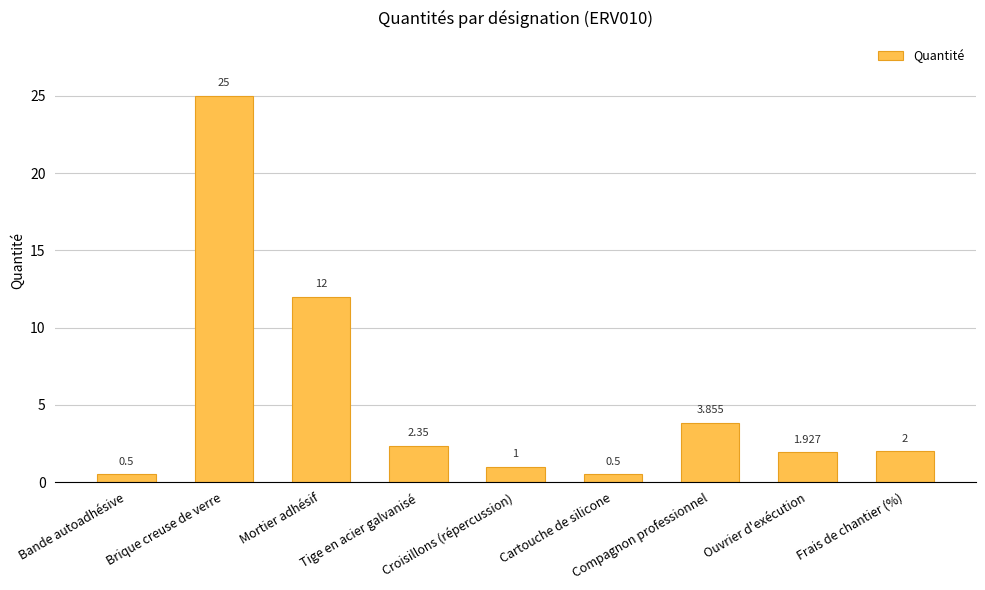

What is the difference between the maximum and minimum values?

24.5